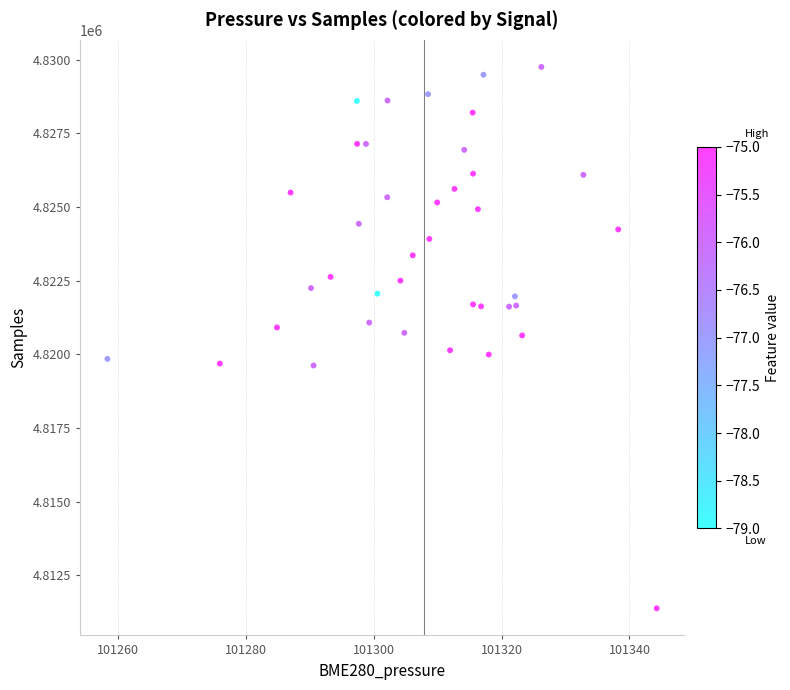

Count the number of points in this scatter plot.

39